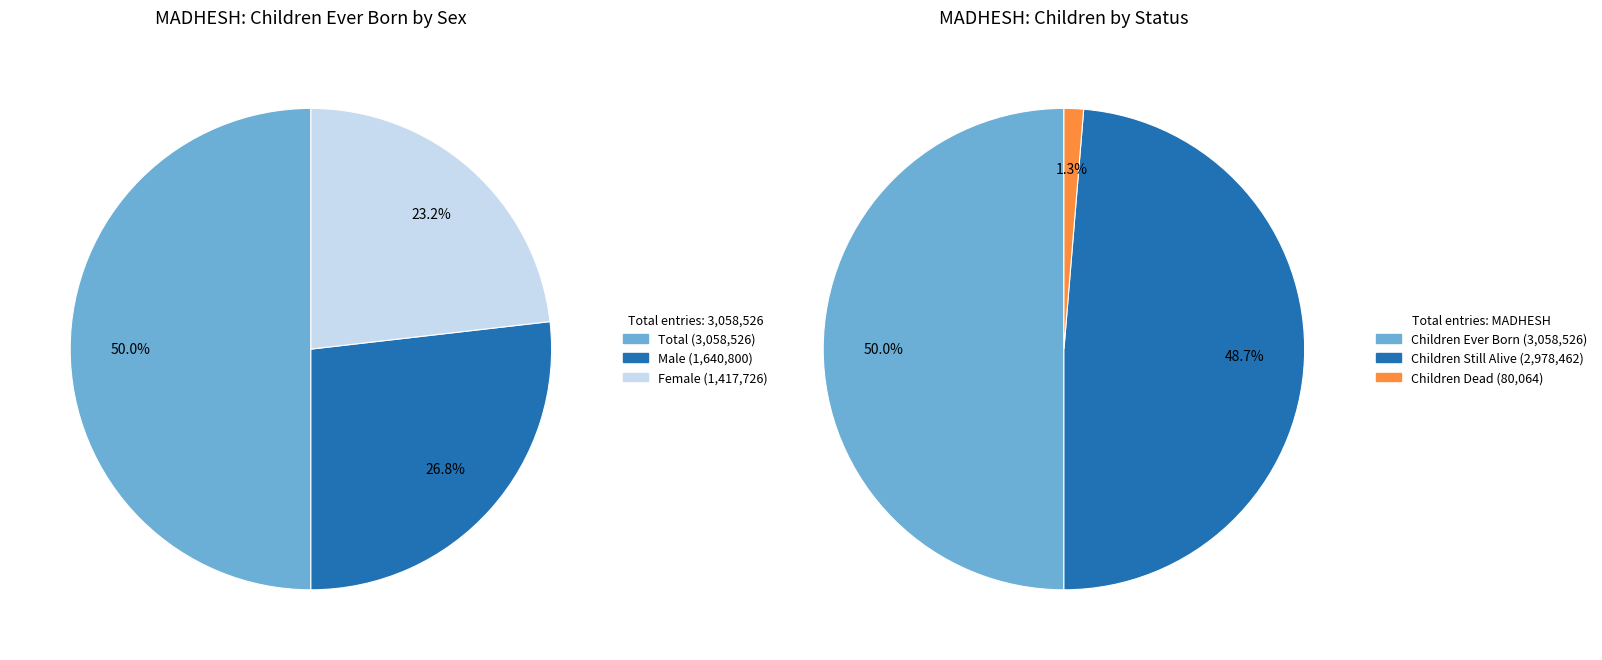

What is the smallest slice in the pie chart?

Children Dead - Female